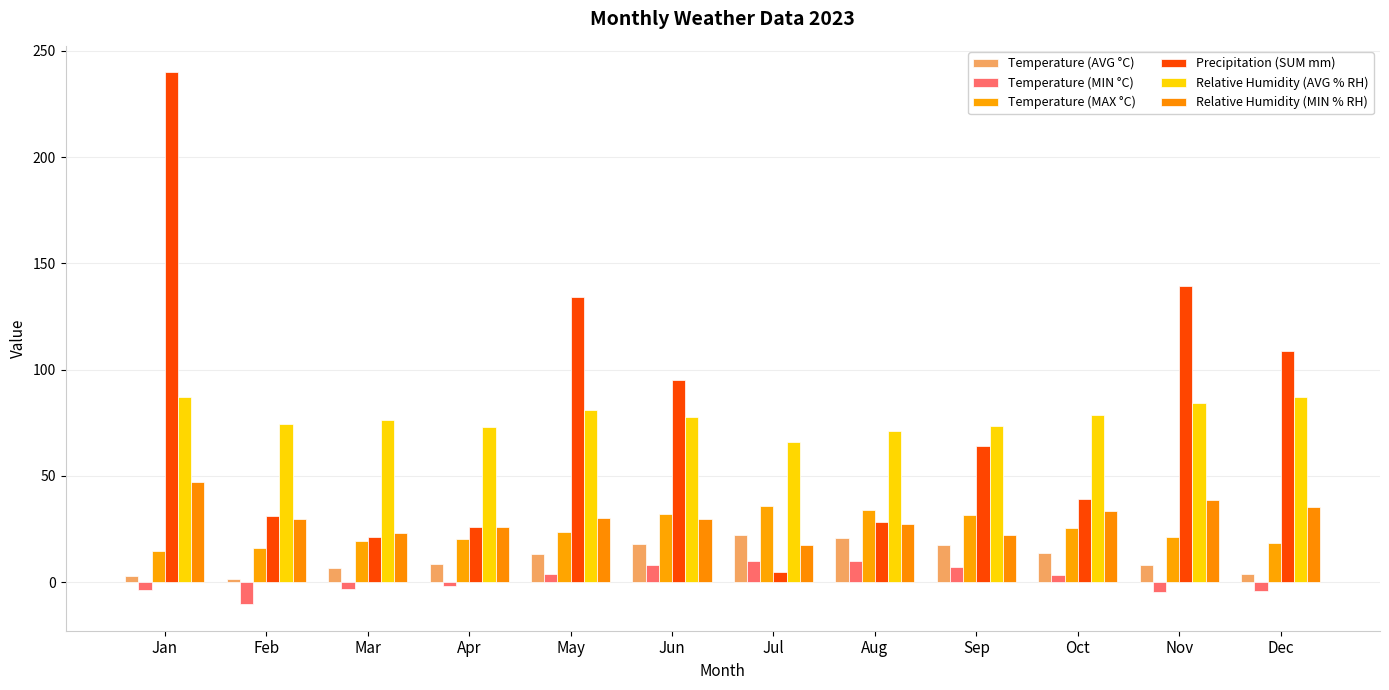

What is the sum of the Temperature (AVG °C) values at Jun and Oct?

31.7